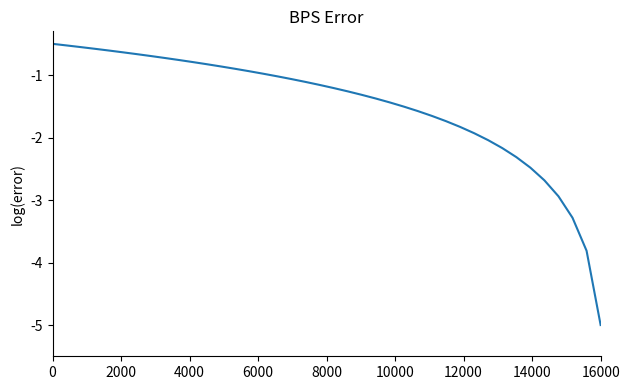

What is the difference between the maximum and minimum values?

4.5